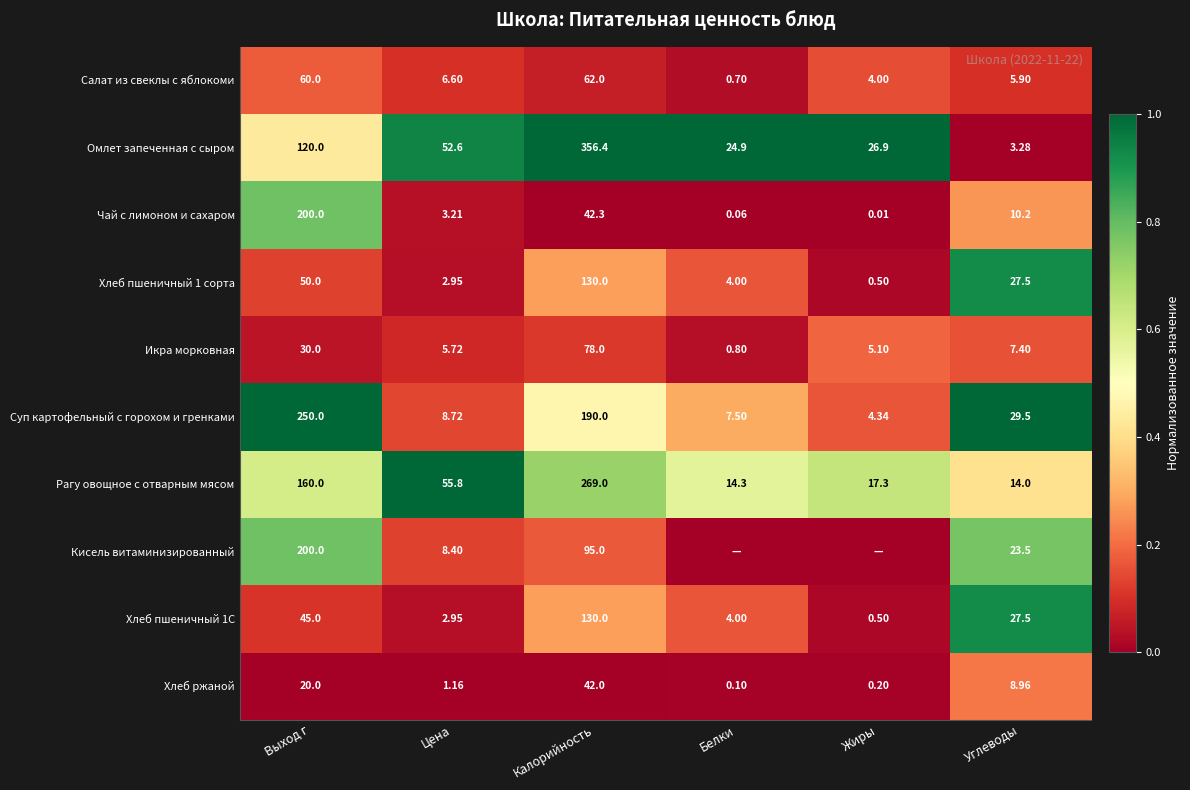

Which has a higher value, Выход г or Цена?

Выход г